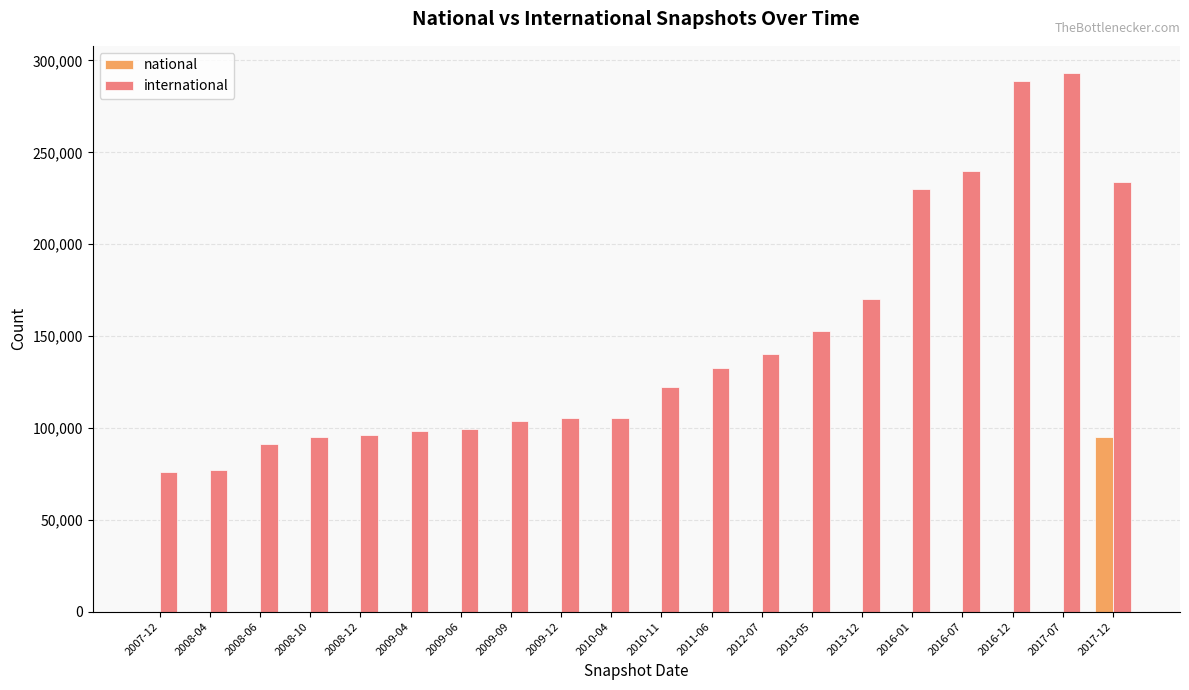

What is the sum of all international values?

2950979